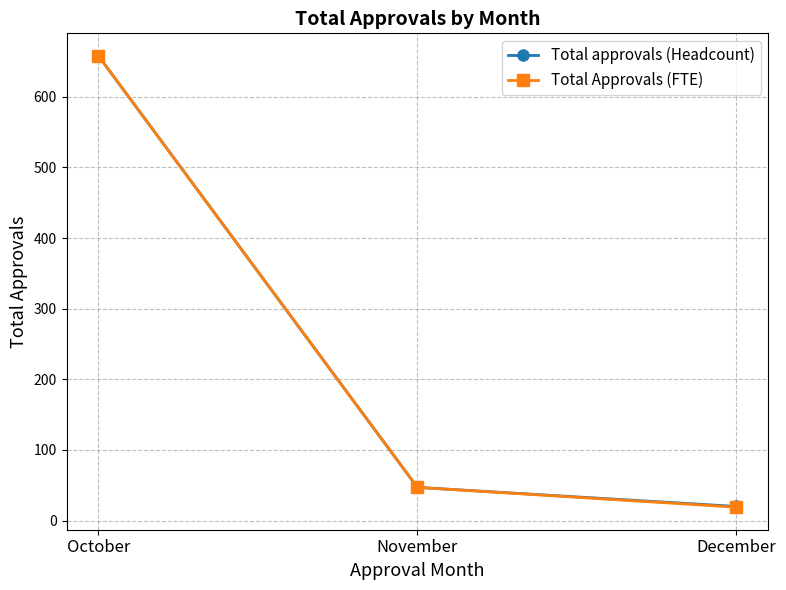

Is it true that Total approvals (Headcount) equals 982 at October?

False